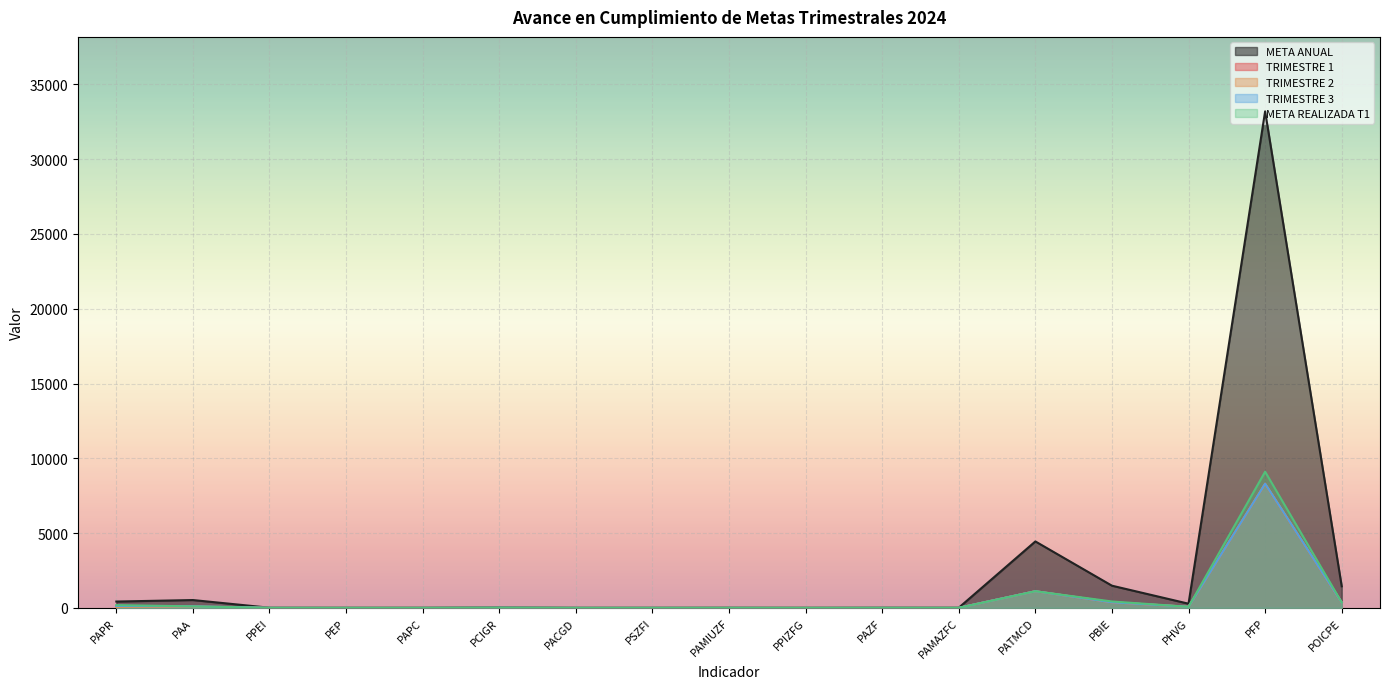

True or false: META ANUAL and TRIMESTRE 2 intersect in this chart.

False